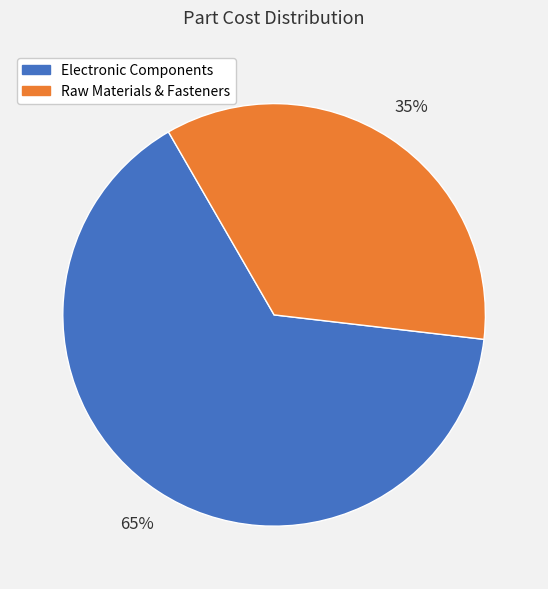

Is there a majority slice in this chart?

Yes